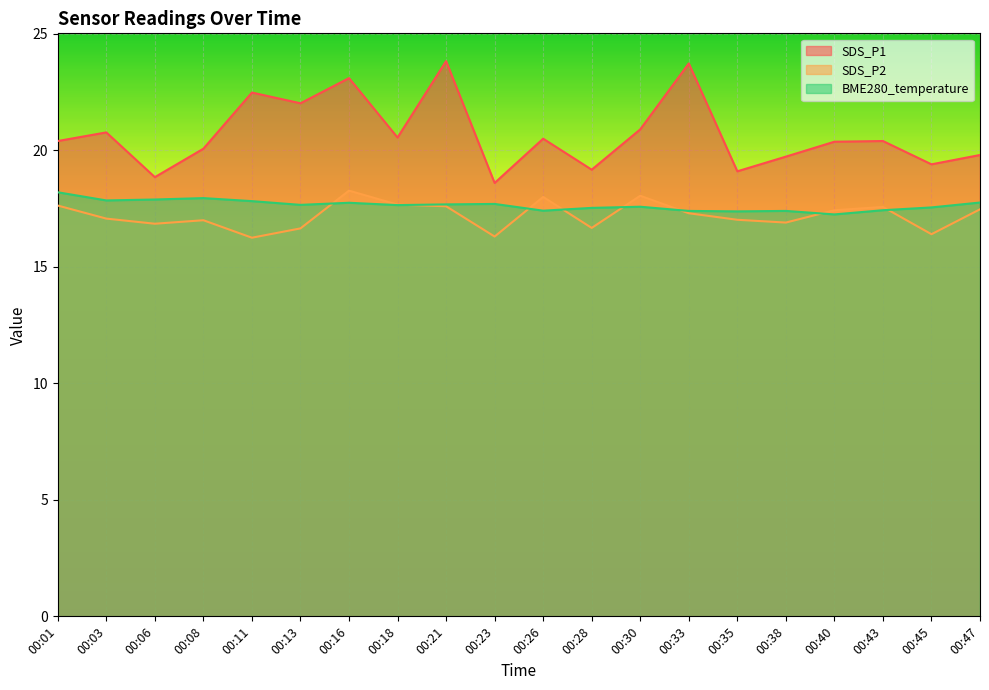

At which category does the chart reach its peak across all series?

00:21